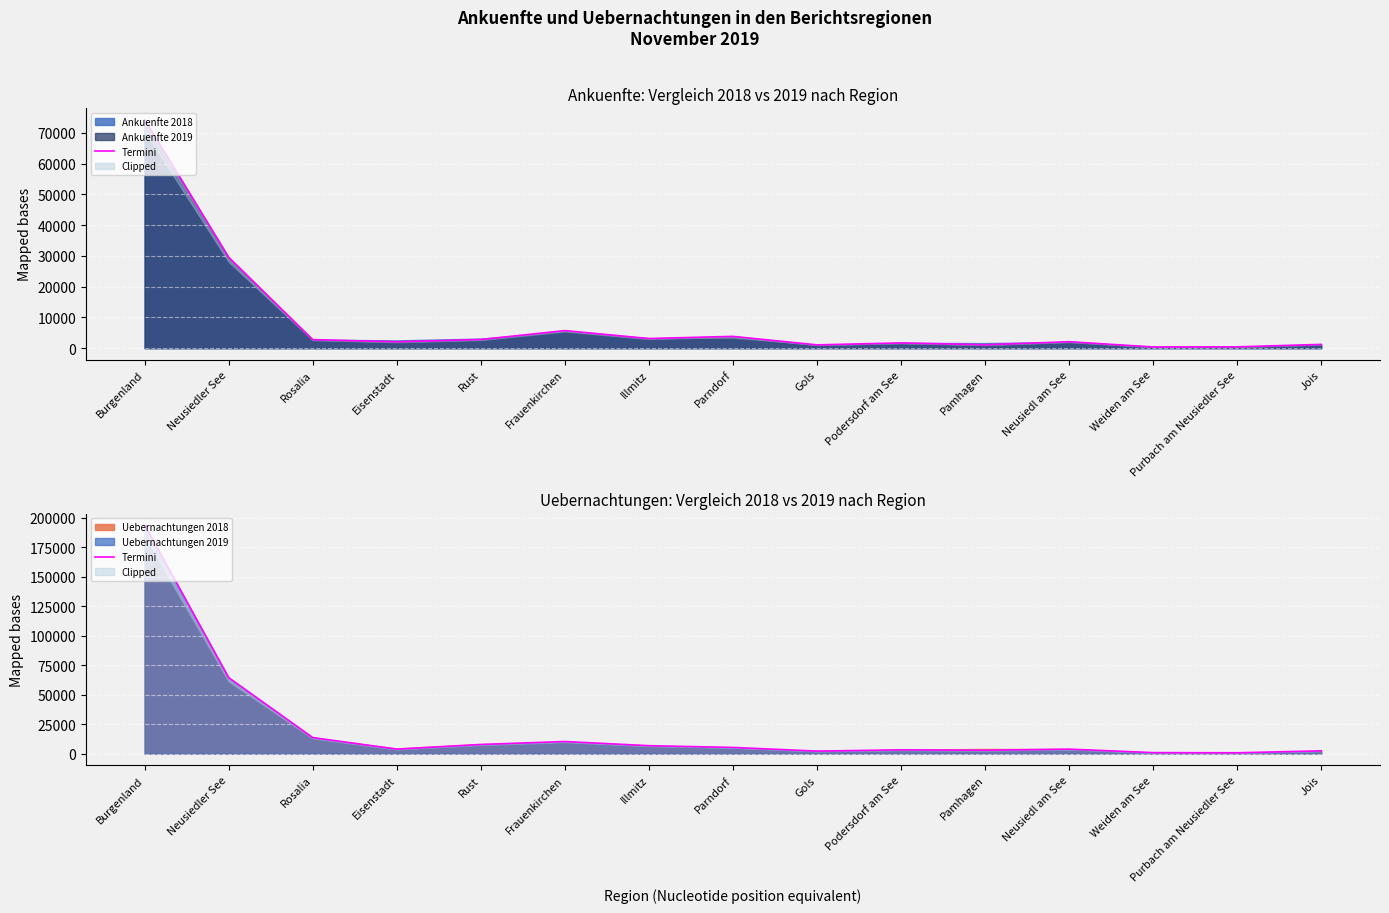

The chart shows a value of 7747 at Rust. True or false?

True